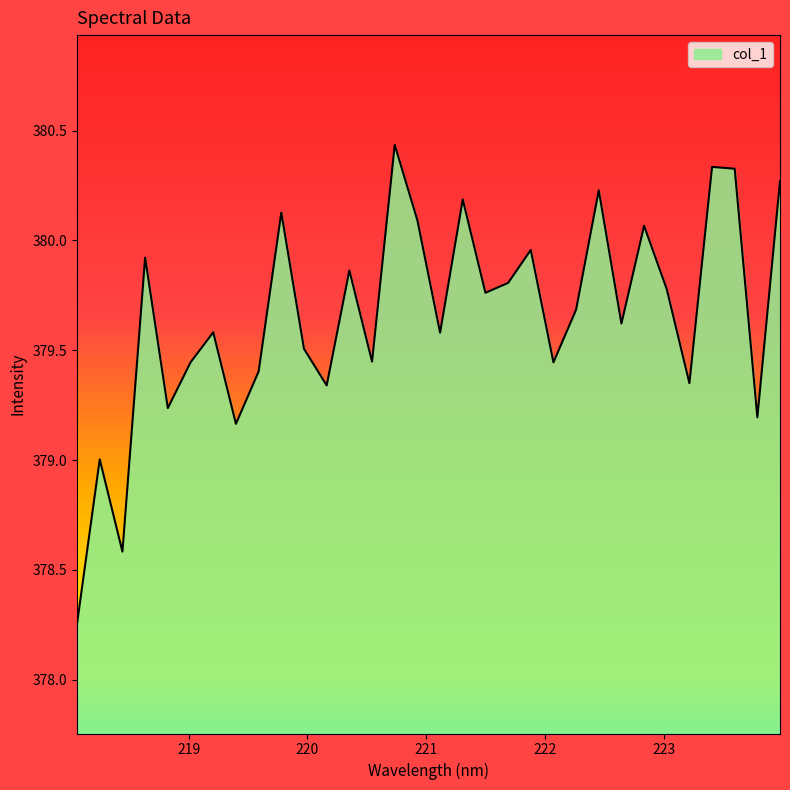

What is the difference between the maximum and minimum values?

2.2